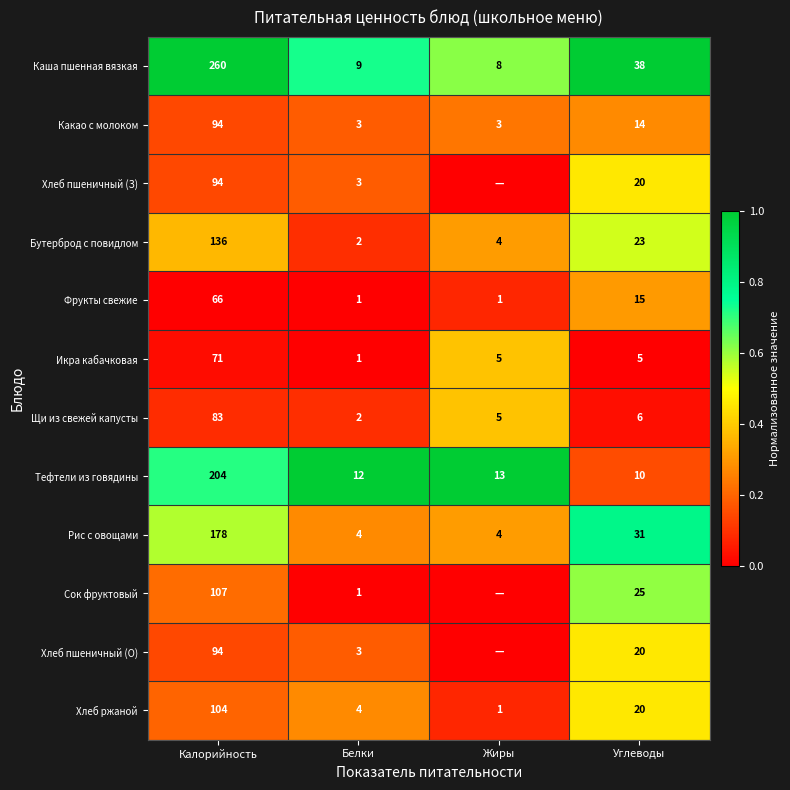

List the labels in order of Бутерброд с повидлом value, largest first.

Калорийность, Углеводы, Жиры, Белки